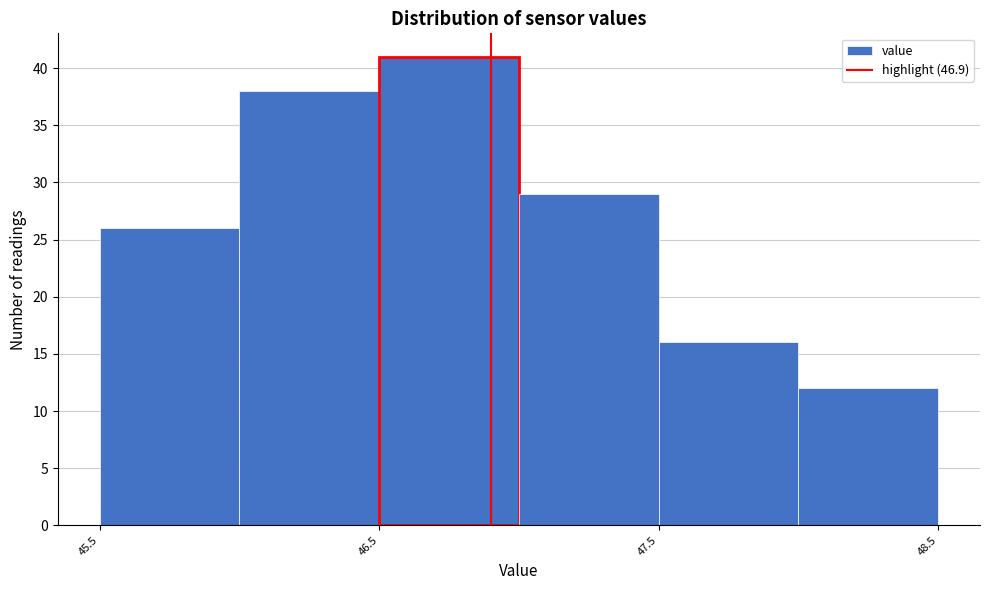

Which range on the x-axis has the tallest bar?

46.5 to 47.0